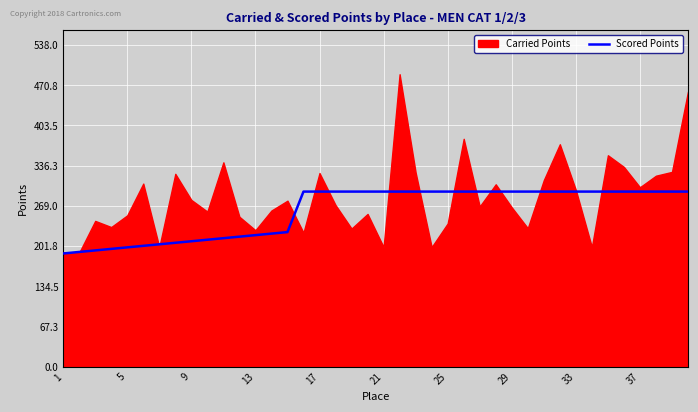

What is the lowest value of the Scored Points series?

189.4